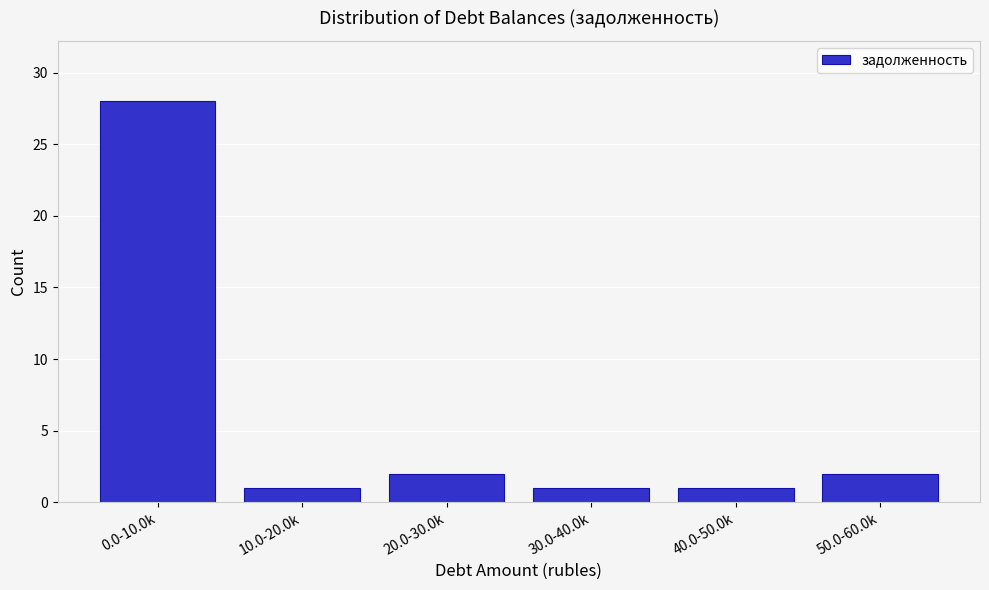

Reading left to right, what are all the values shown in this chart?

0.0-10.0k=28	10.0-20.0k=1	20.0-30.0k=2	30.0-40.0k=1	40.0-50.0k=1	50.0-60.0k=2